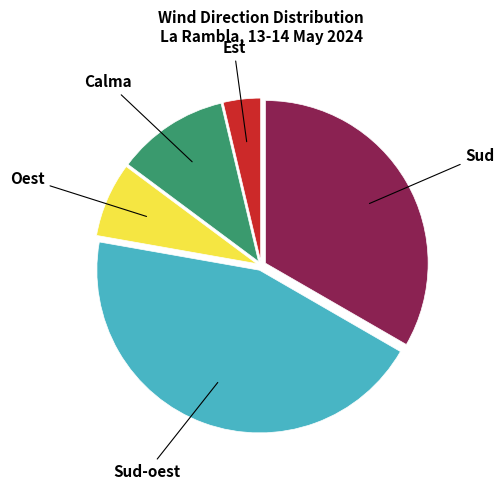

Between Sud and Sud-oest, which is larger?

Sud-oest